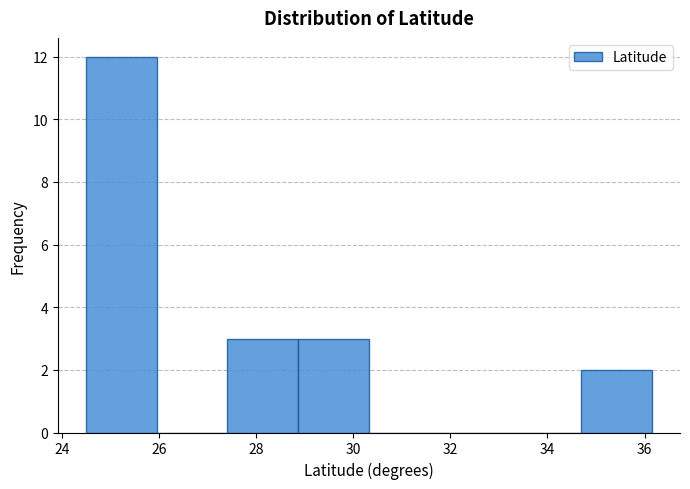

Reading left to right, list every bar in this chart as the range it spans on the x-axis followed by its height. Neither the bar edges nor the heights are printed on the chart, so give them approximately, as read against the axes.

24.6 to 26.0: 12
26.0 to 27.4: 0
27.4 to 28.8: 3
28.8 to 30.4: 3
30.4 to 31.8: 0
31.8 to 33.2: 0
33.2 to 34.6: 0
34.6 to 36.2: 2